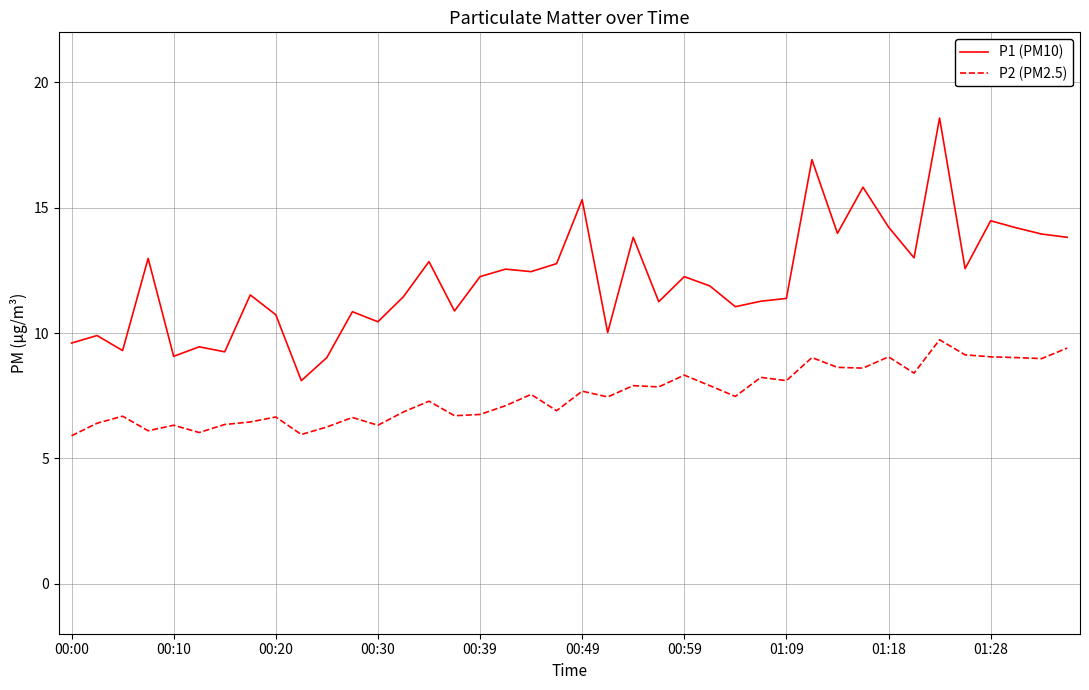

Does the chart display data point markers on the line(s)?

No